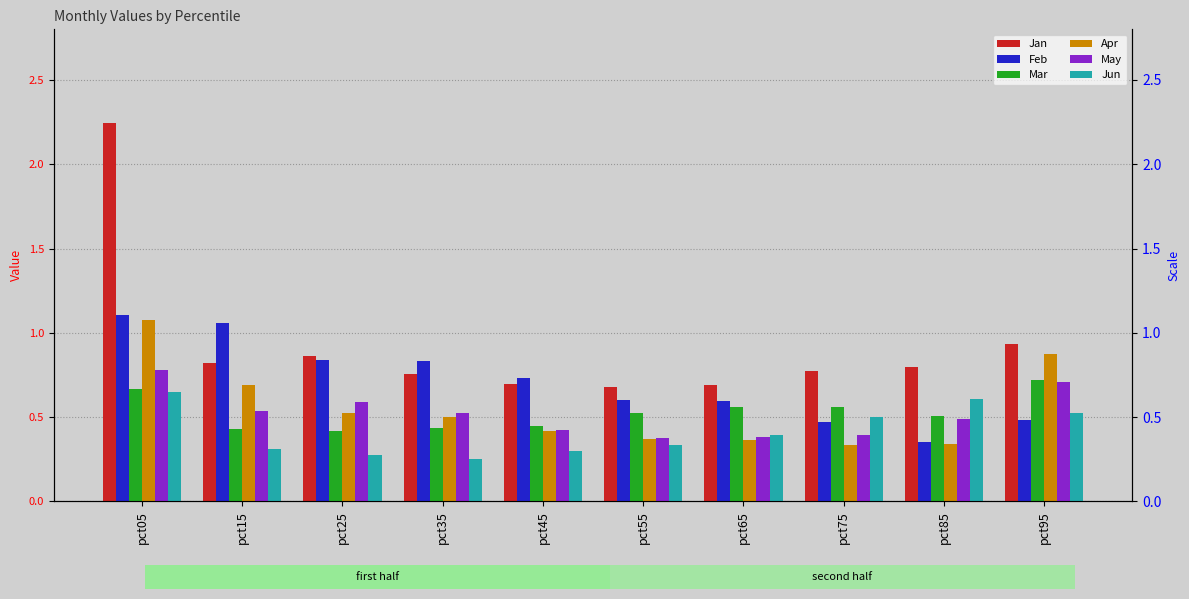

Is it true that May equals 0.4 at pct55?

True